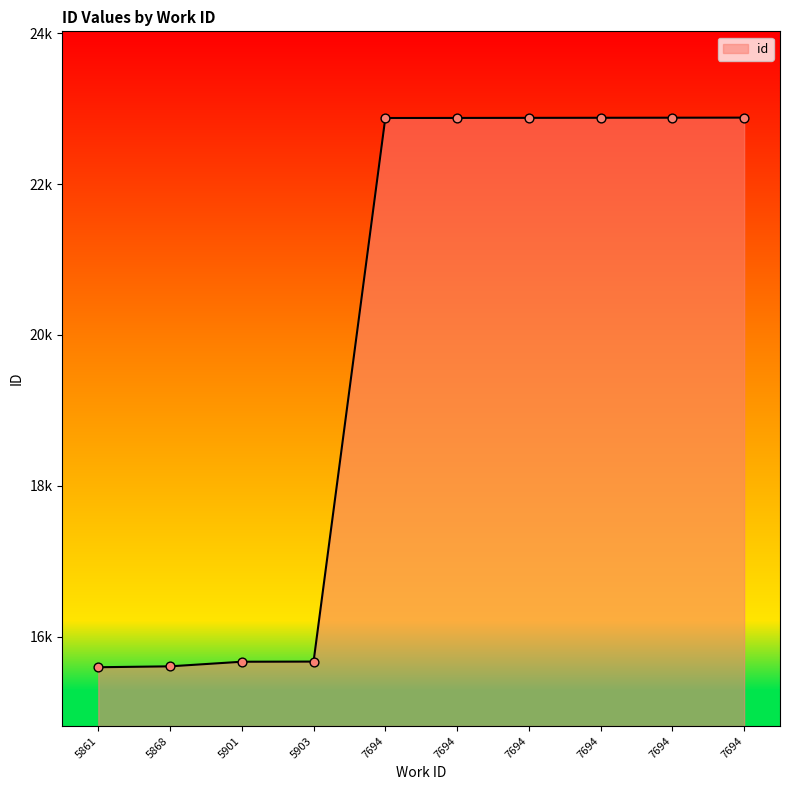

What is the change in value from 7694 to 7694?

+4